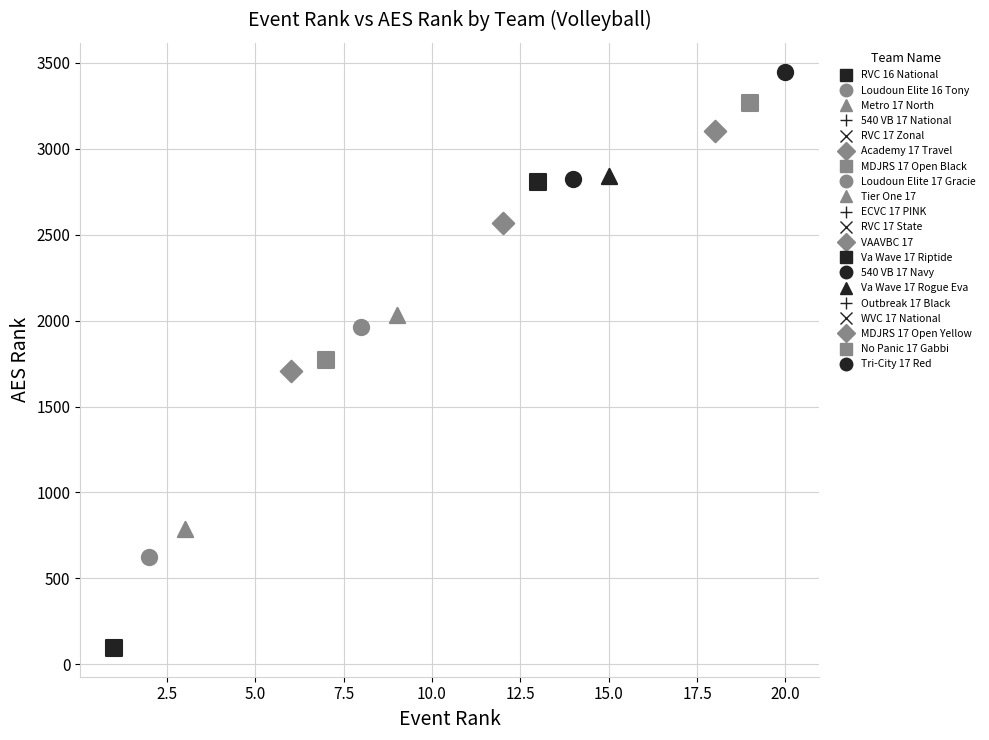

Which series contains the lowest Y value?

RVC 16 National